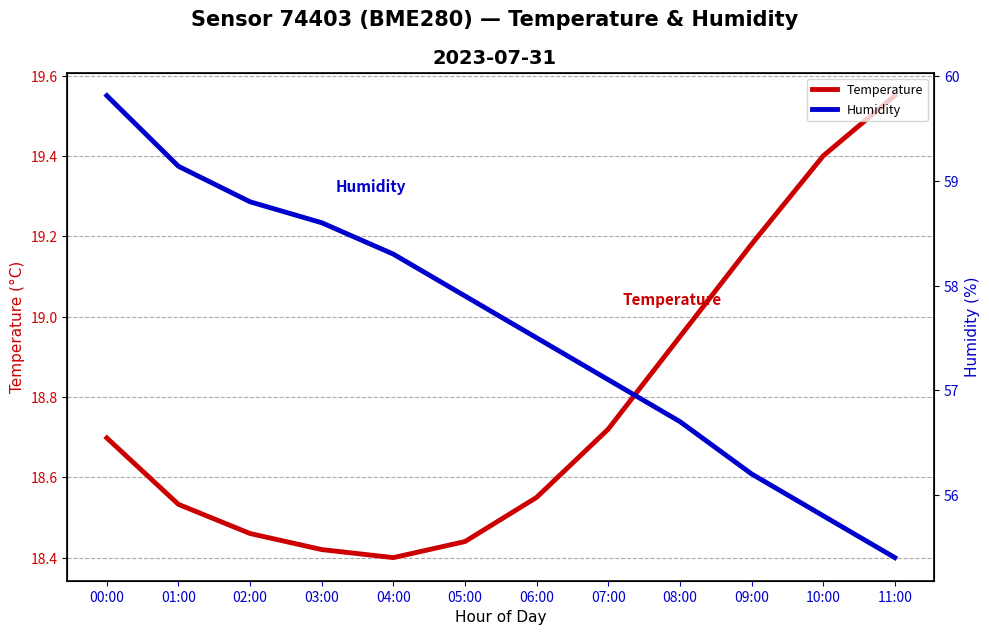

List the labels in order of Humidity value, smallest first.

11:00, 10:00, 09:00, 08:00, 07:00, 06:00, 05:00, 04:00, 03:00, 02:00, 01:00, 00:00